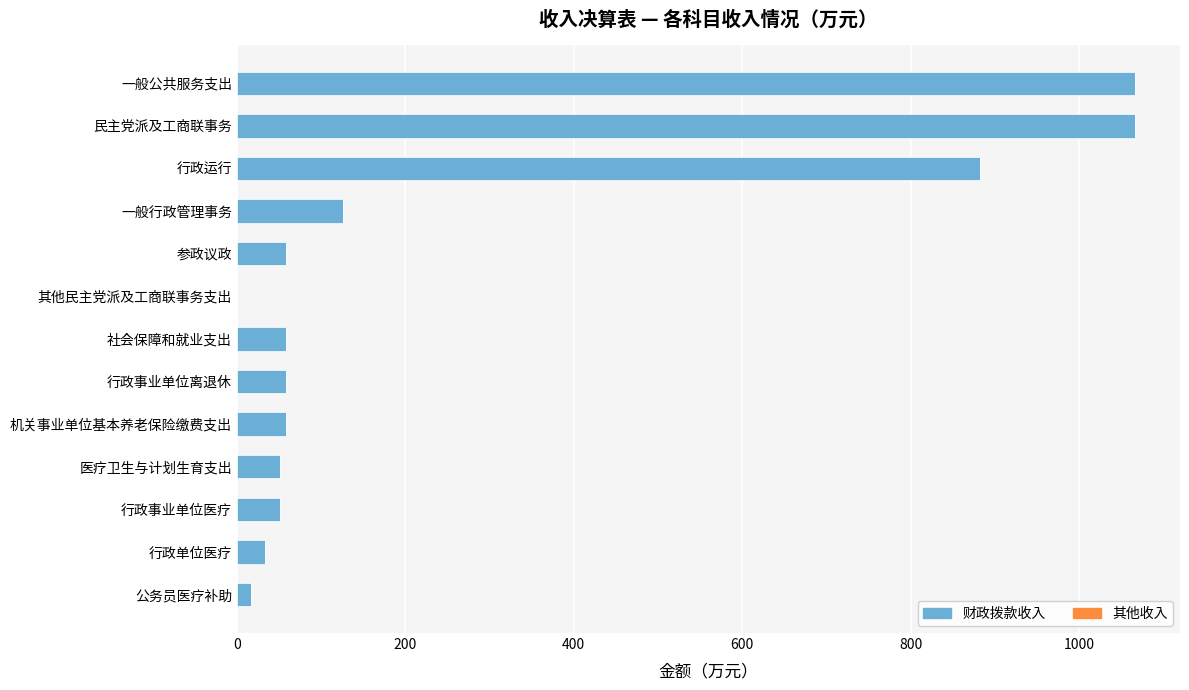

What is the average value of the 财政拨款收入 series?

271.2